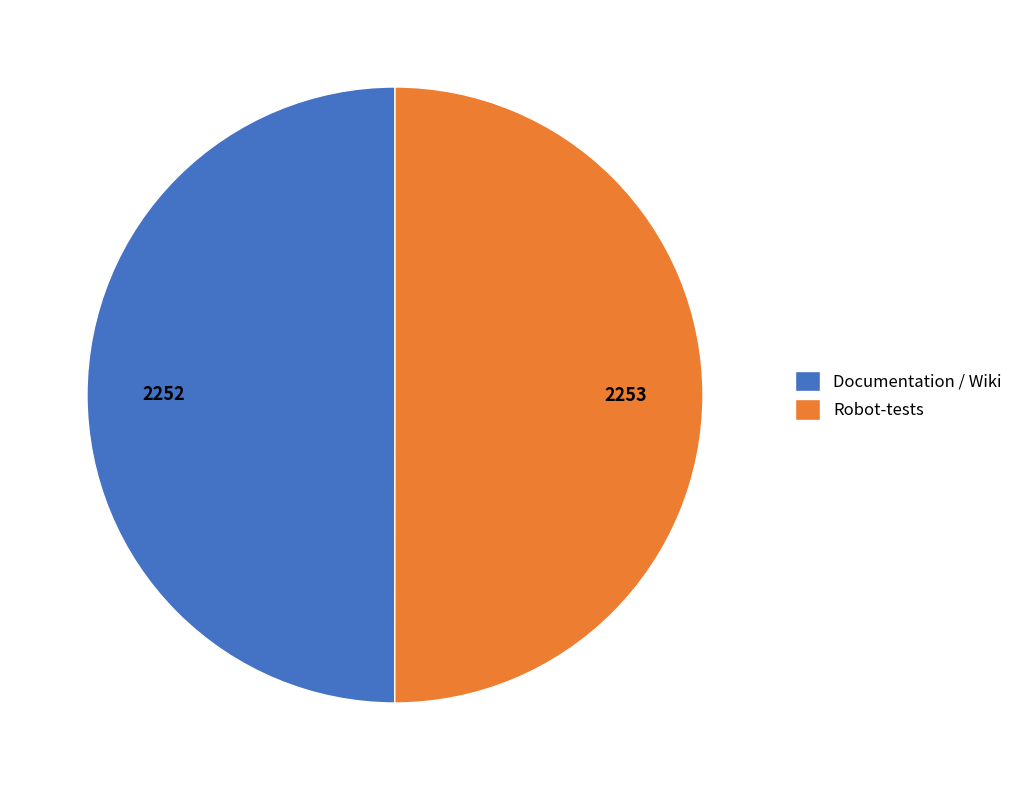

Is the sum of Documentation / Wiki and Robot-tests greater than half?

Yes